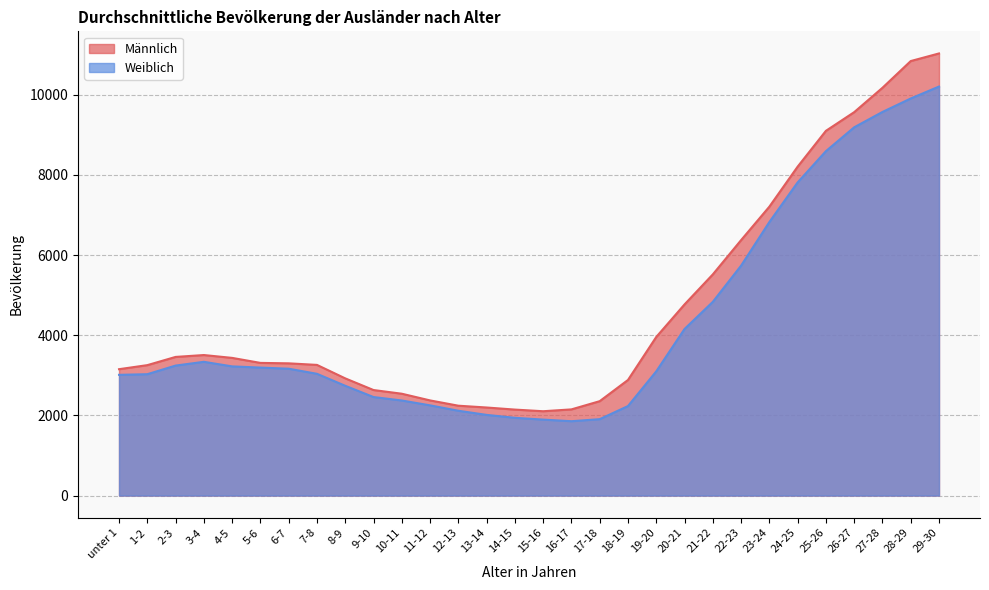

How many interior local valleys does the Männlich series have?

1